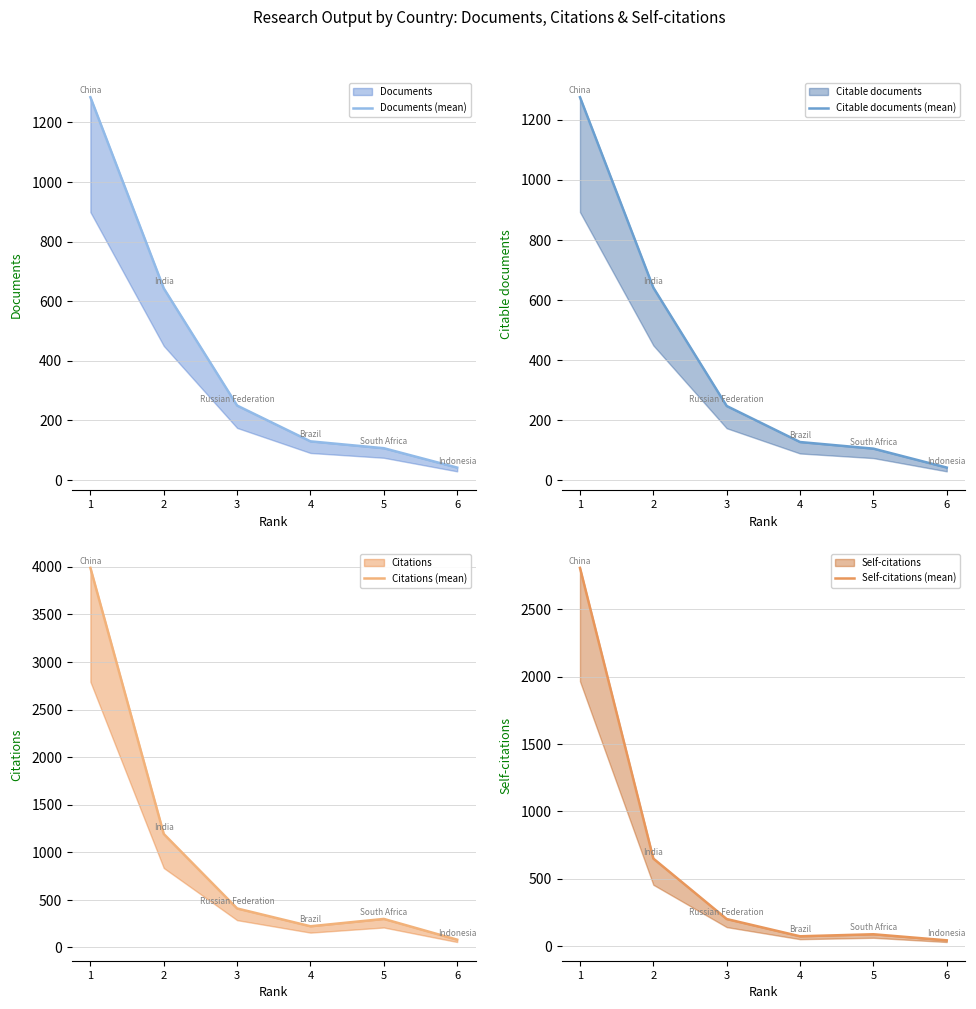

At which label does Documents (mean) reach its peak?

1